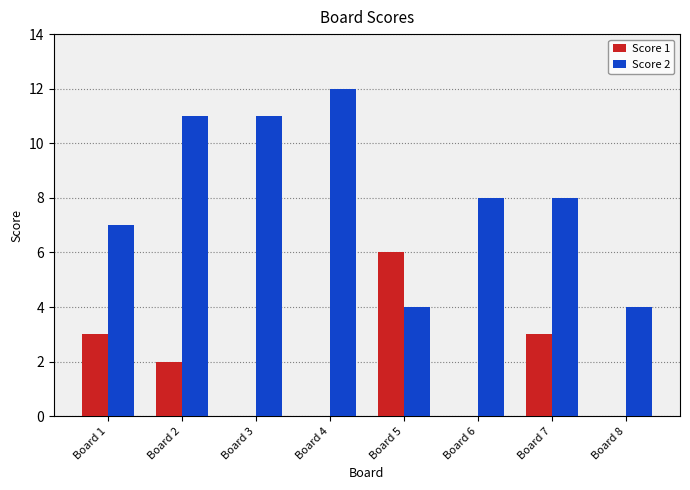

True or false: Score 2 has a value of 19 at Board 2.

False